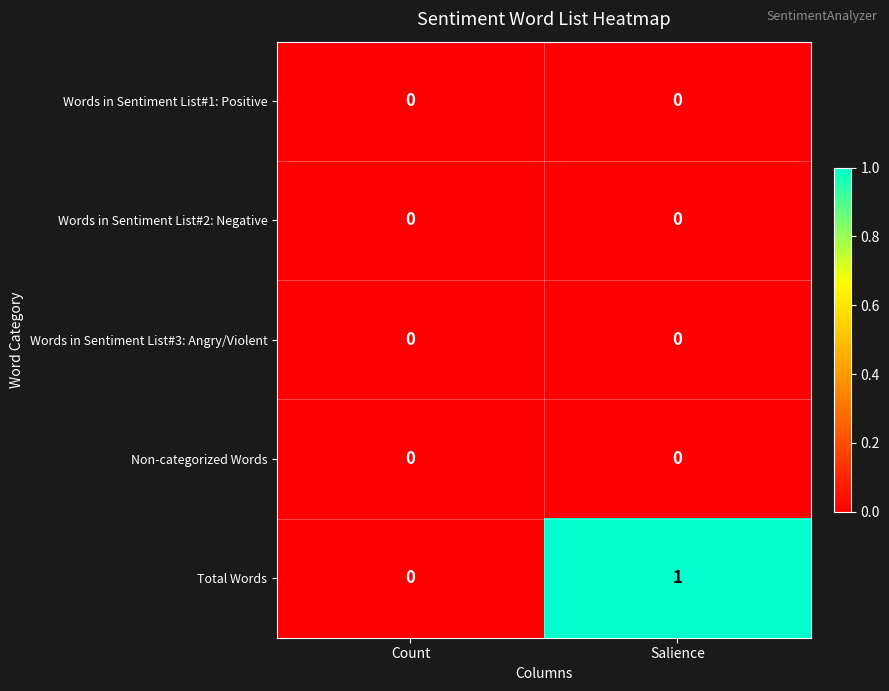

Reading left to right, extract all data points from this chart.

Words in Sentiment List#1: Positive: Count=0	Salience=0
Words in Sentiment List#2: Negative: Count=0	Salience=0
Words in Sentiment List#3: Angry/Violent: Count=0	Salience=0
Non-categorized Words: Count=0	Salience=0
Total Words: Count=0	Salience=1